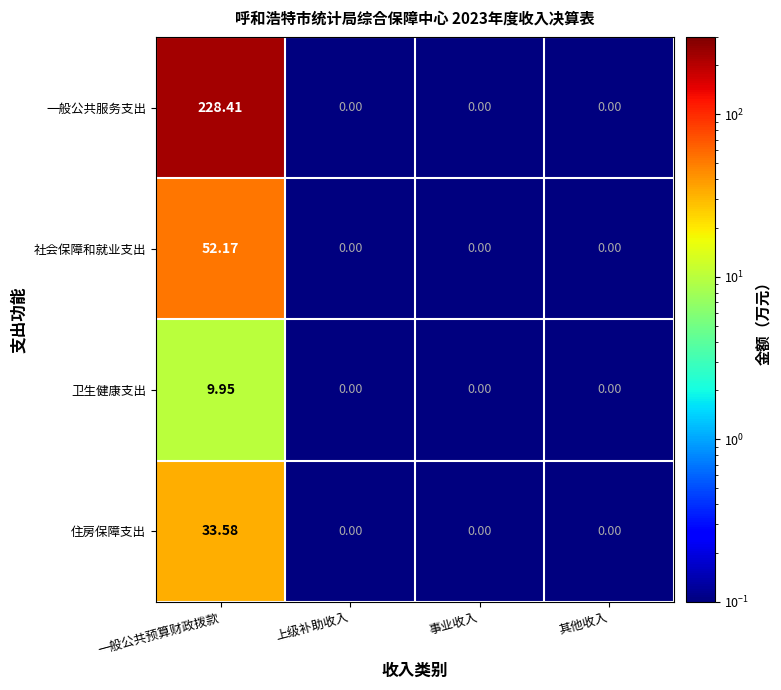

Which series has the largest total across all categories?

一般公共服务支出